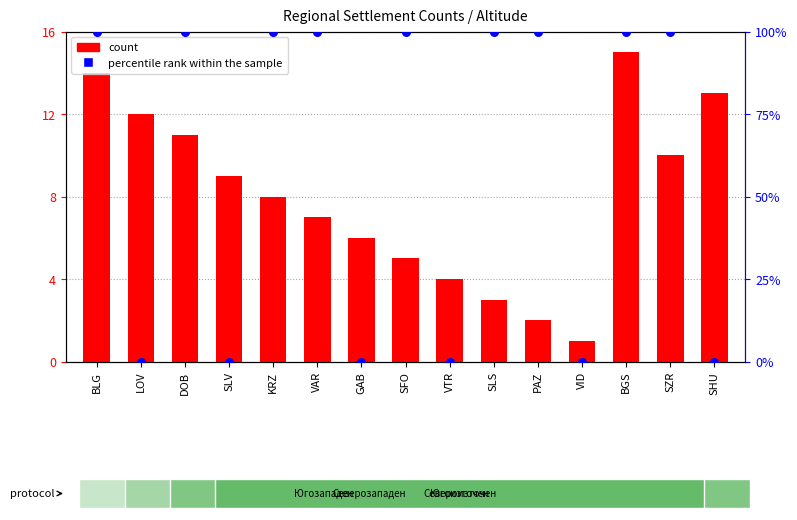

Which series has the largest total across all categories?

count